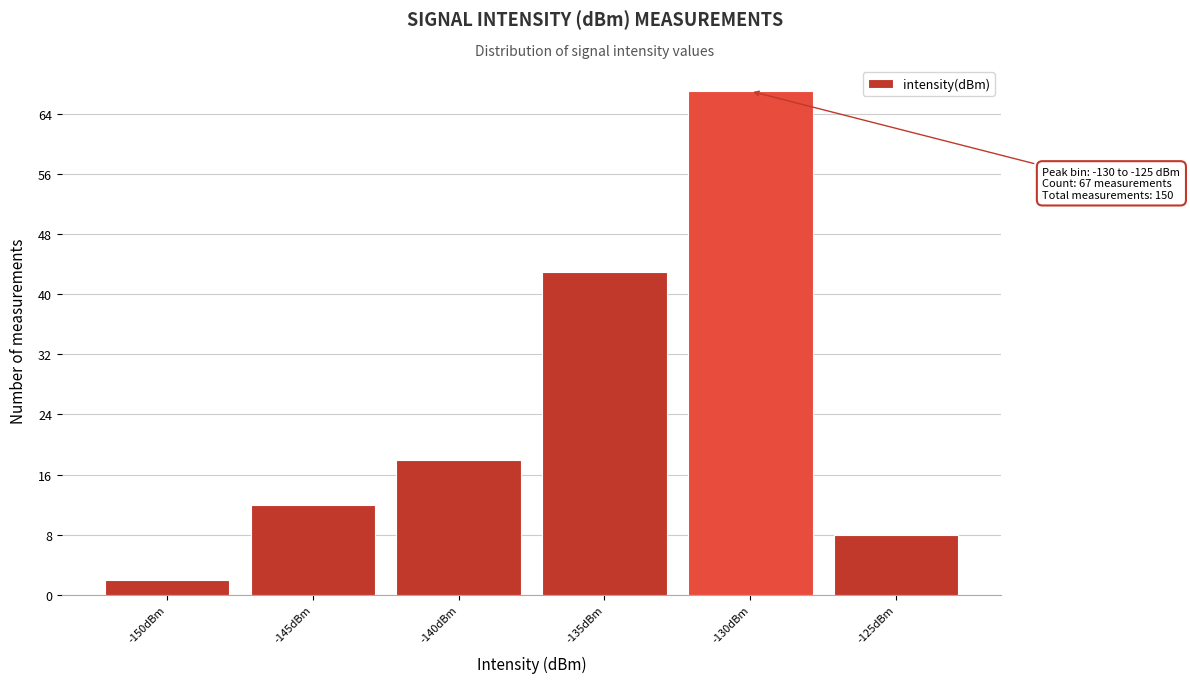

Reading right to left, transcribe all the data shown in this chart.

8	67	43	18	12	2